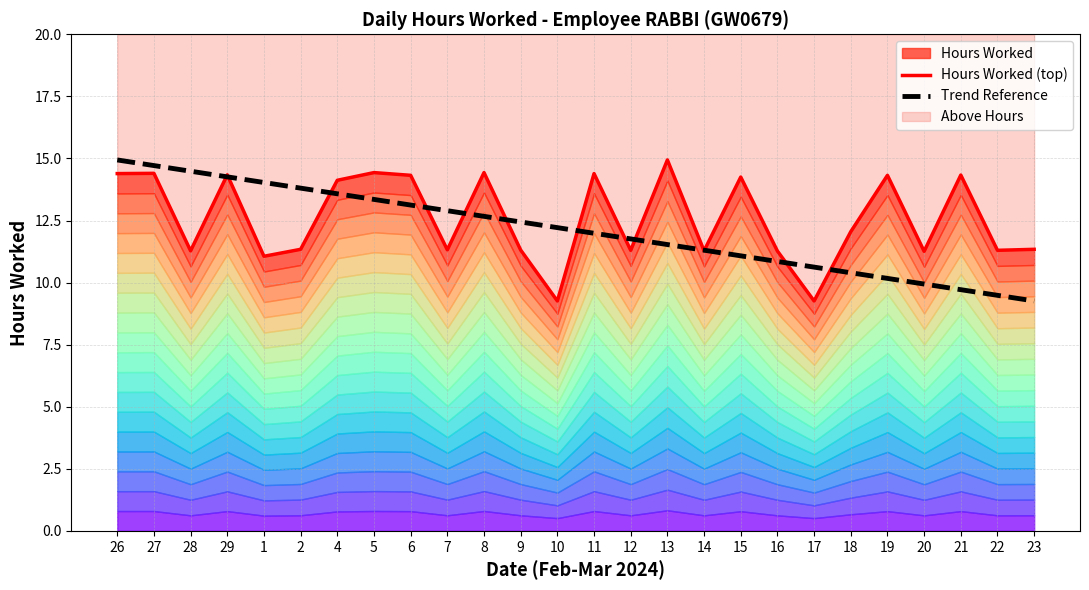

Where does the Trend Reference series first go above 12?

26